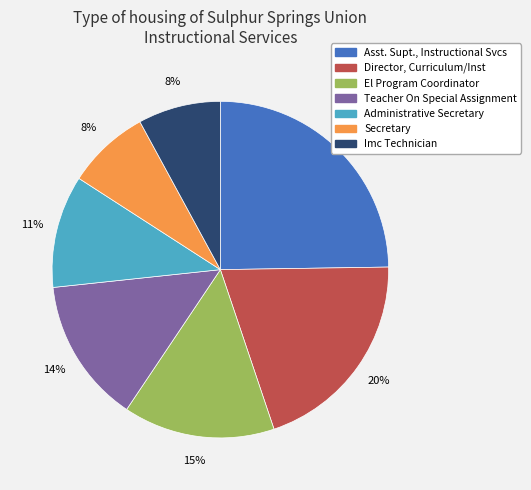

Is there a majority slice in this chart?

No